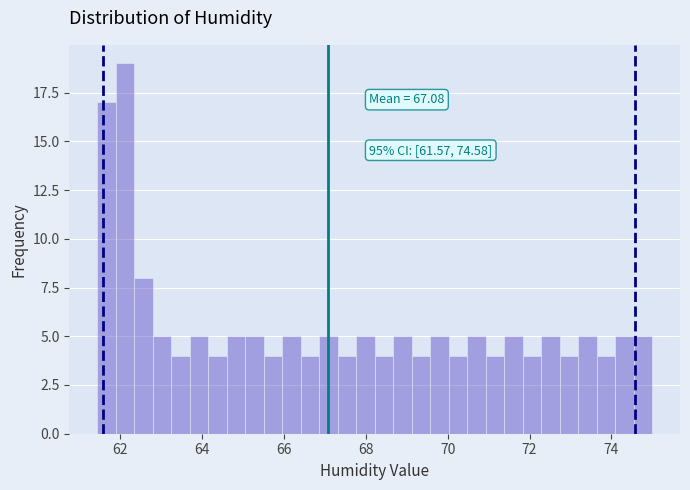

Around what value on the x-axis is the tallest bar? Give the approximate position of its centre, as read against the axis.

62.2